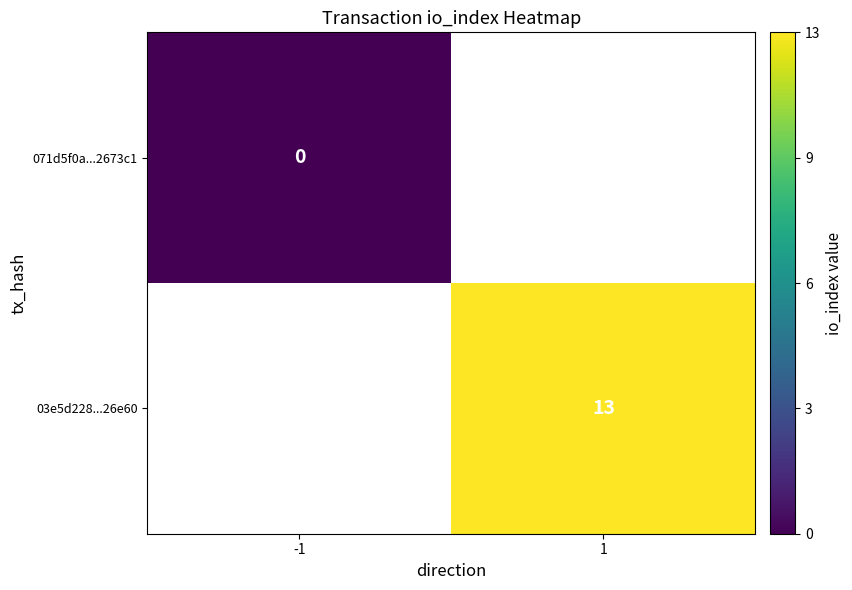

Between -1 and 1, which is larger?

1